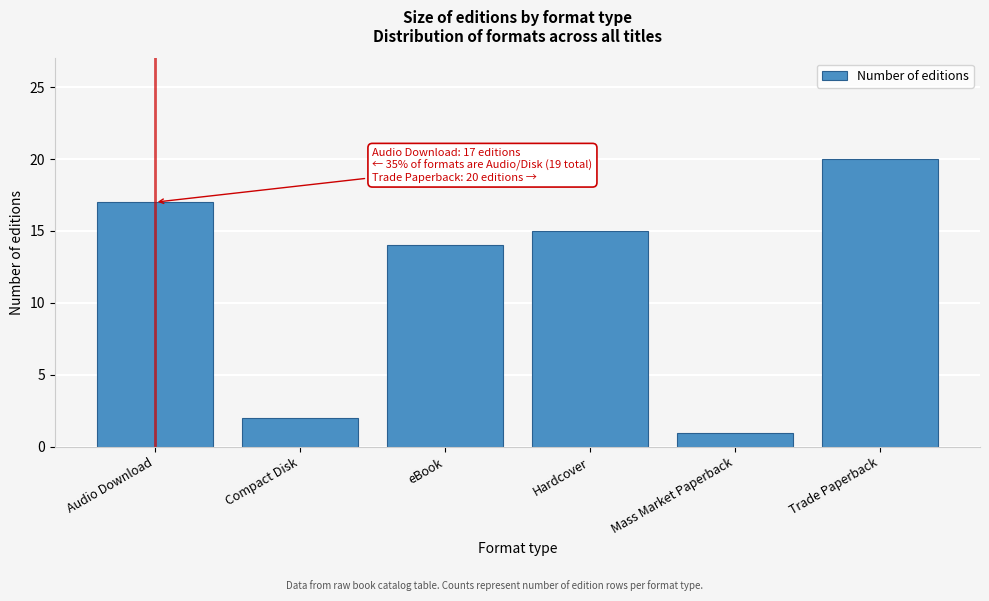

Reading right to left, list all the values displayed in this chart.

20	1	15	14	2	17